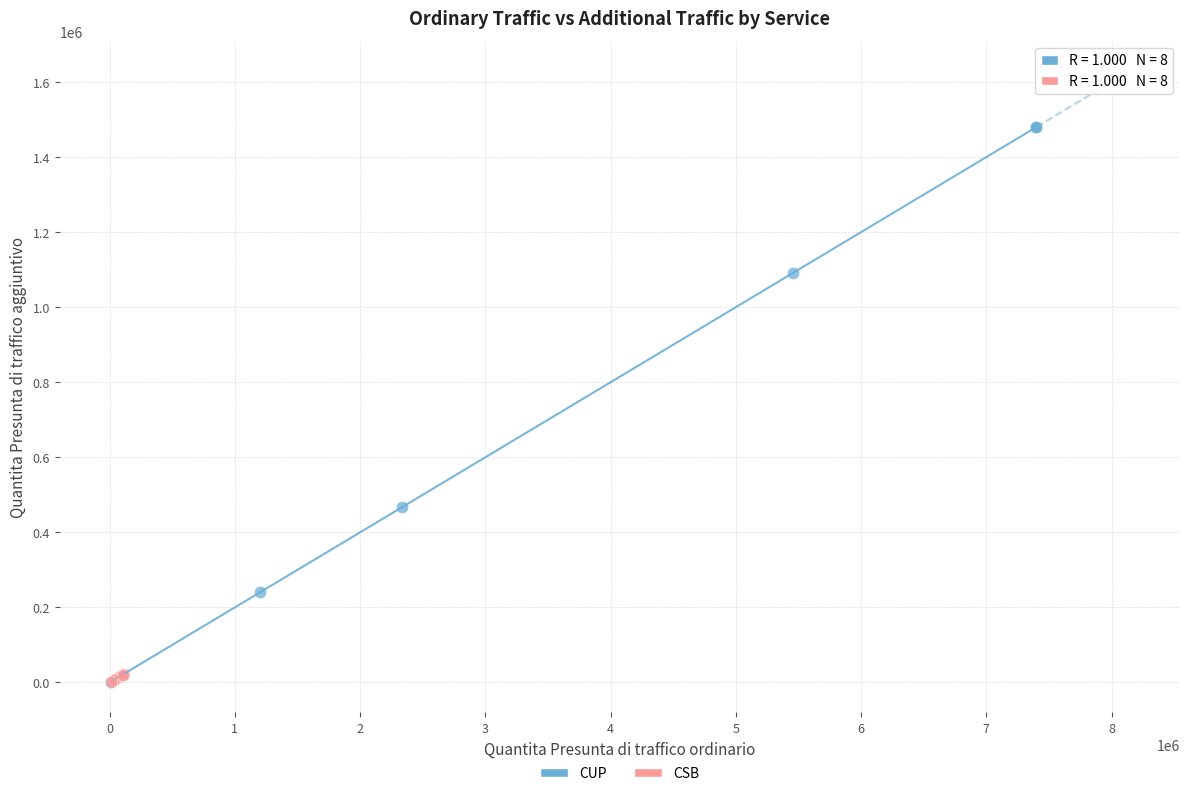

Which series has the largest Y range (max minus min)?

CUP